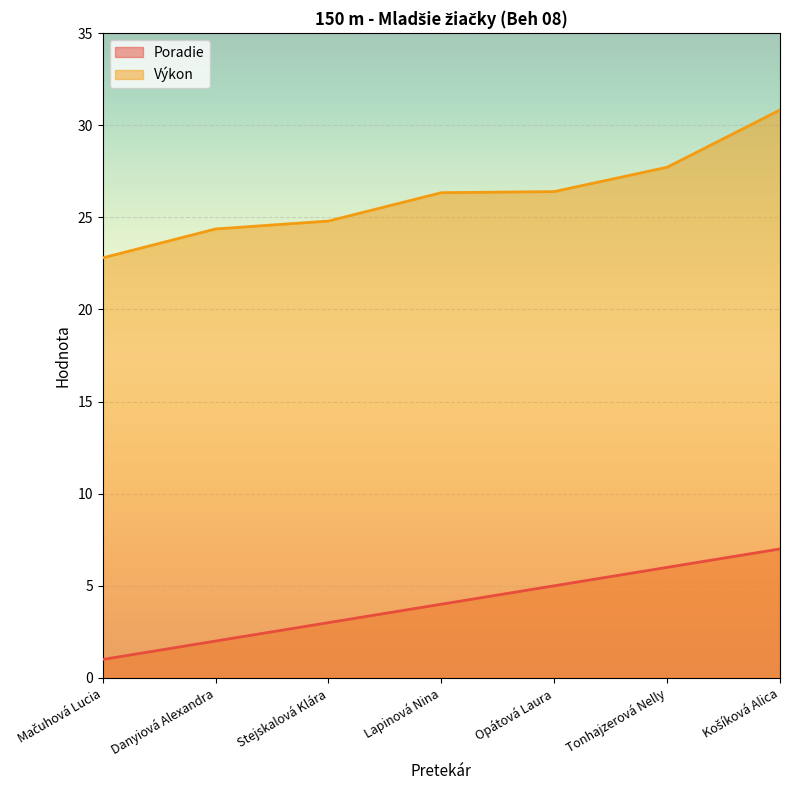

How many lines are shown in the chart?

2